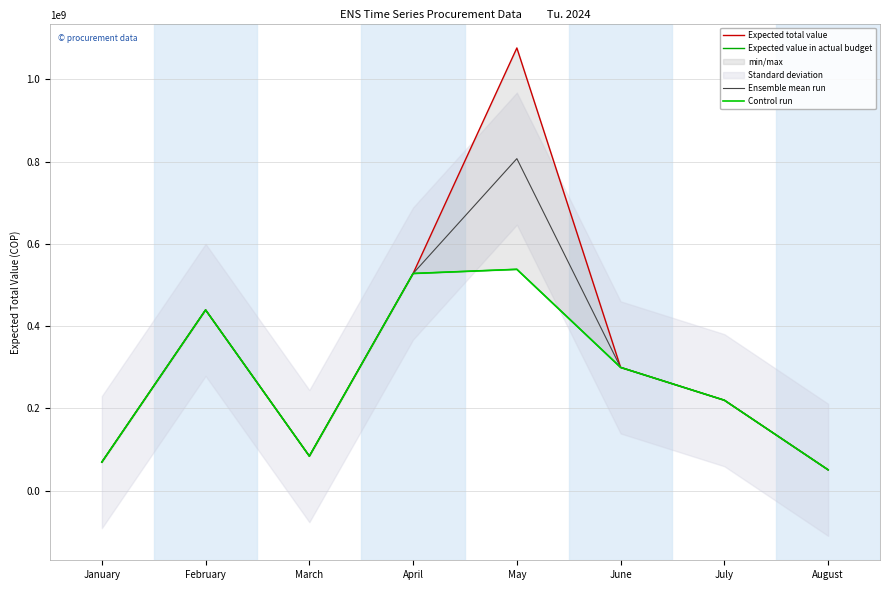

Rank the series by their maximum value, from highest to lowest.

Expected total value, Ensemble mean run, Expected value in actual budget, Control run